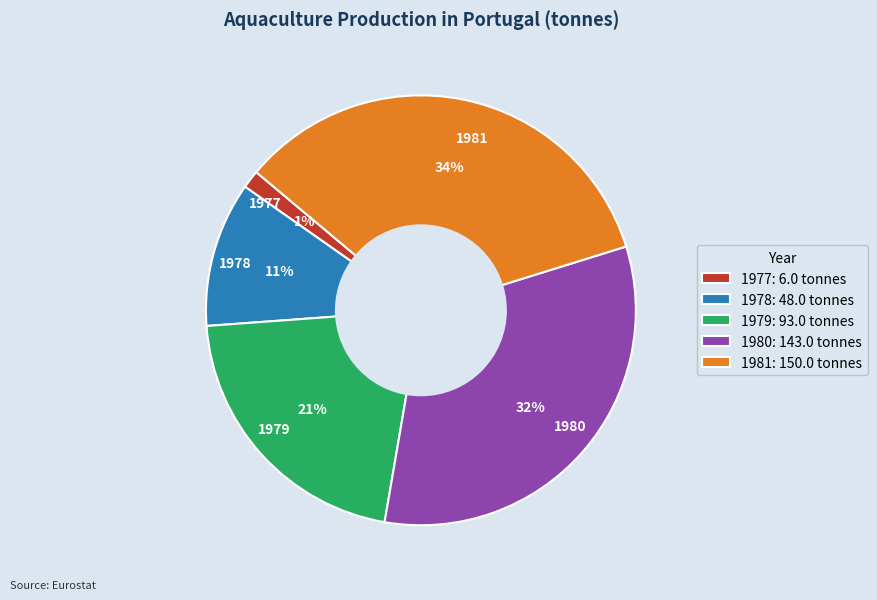

Which slice is the smallest?

1977